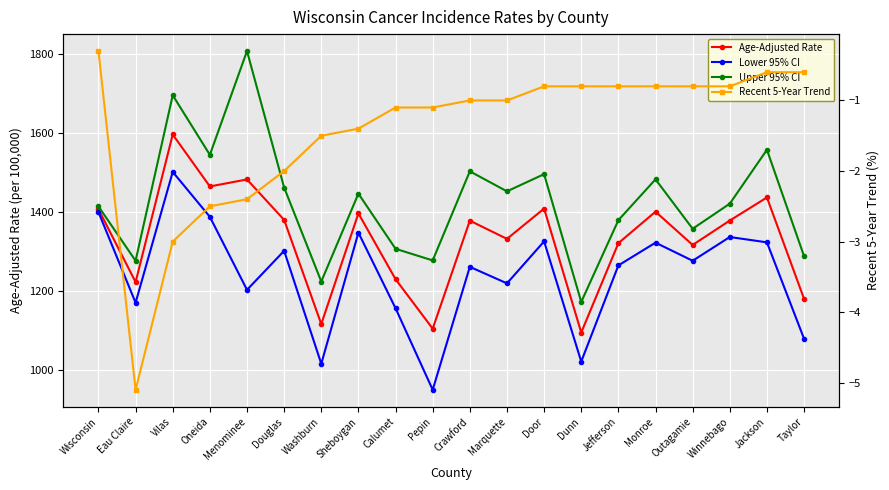

What is the spread (max minus min) of values at Douglas?

1463.9